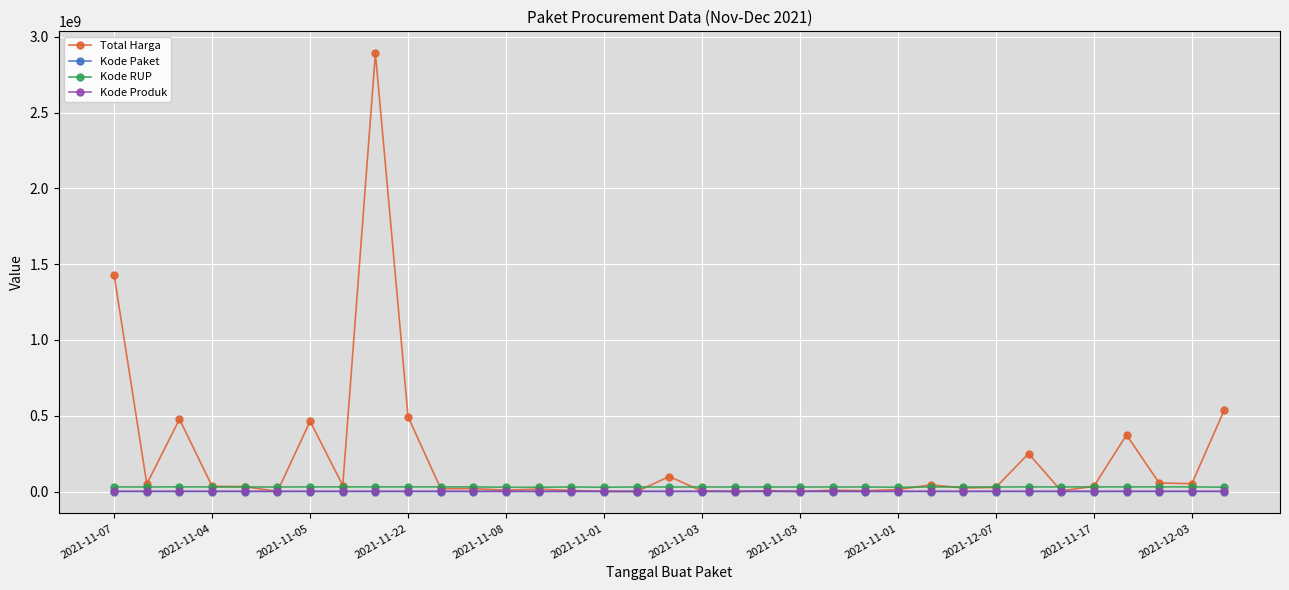

Which series has the largest range (max minus min)?

Total Harga